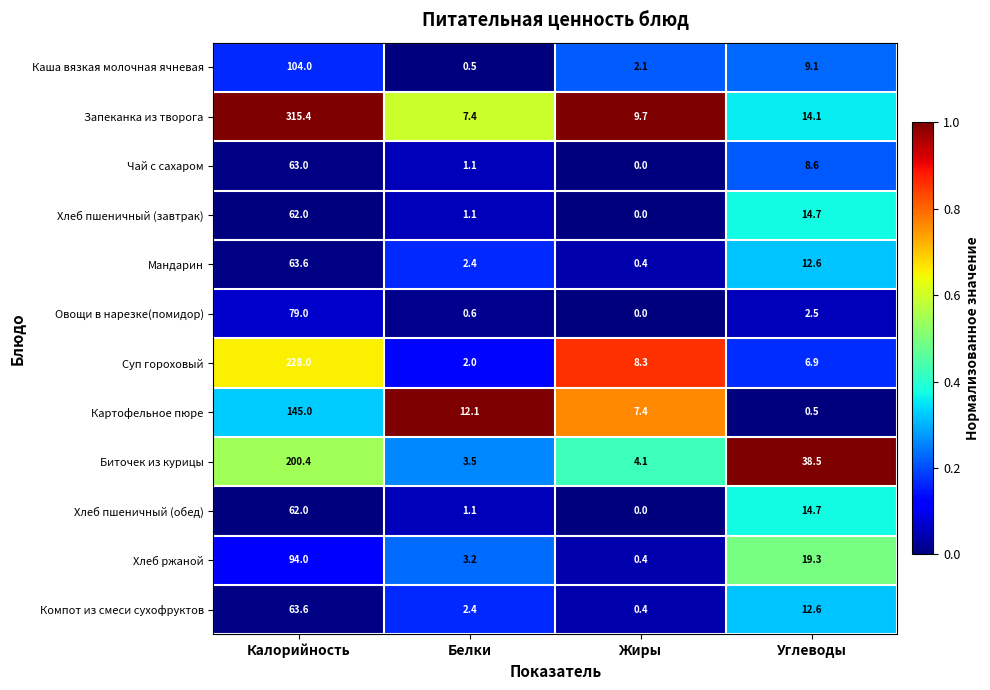

Rank the categories by Компот из смеси сухофруктов value from highest to lowest.

Калорийность, Углеводы, Белки, Жиры